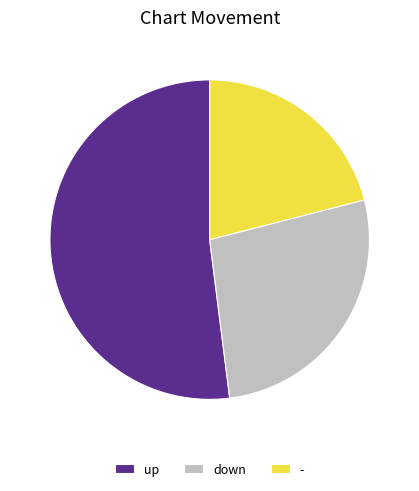

Which slice represents more than half of the pie?

up